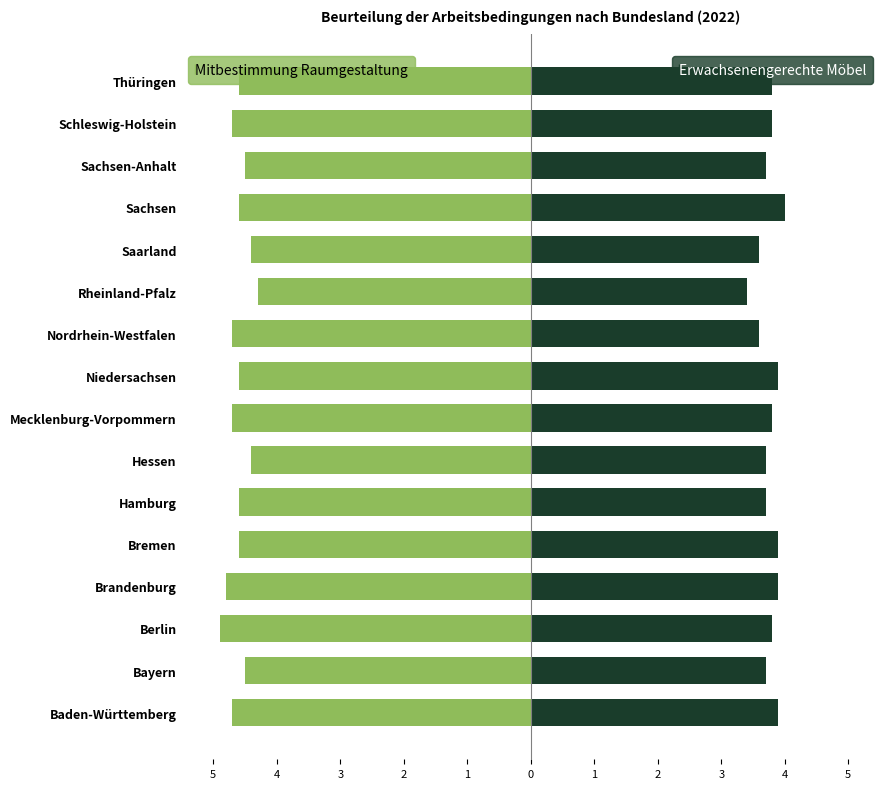

Rank the series at Bremen from lowest to highest value.

Mitbestimmung Raumgestaltung, erwachsenengerechte Möbel